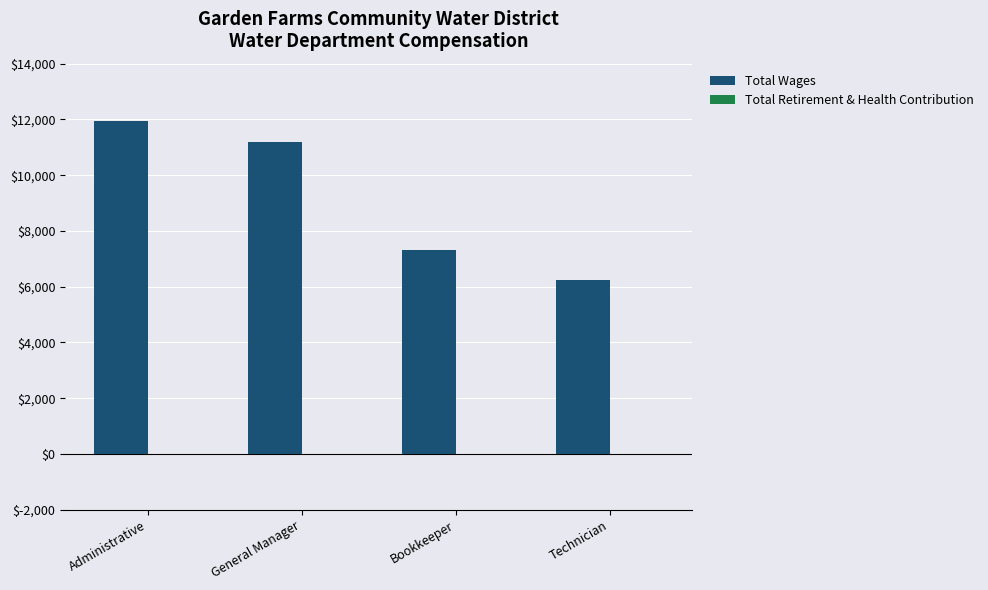

Which label corresponds to the largest value in the chart?

Administrative